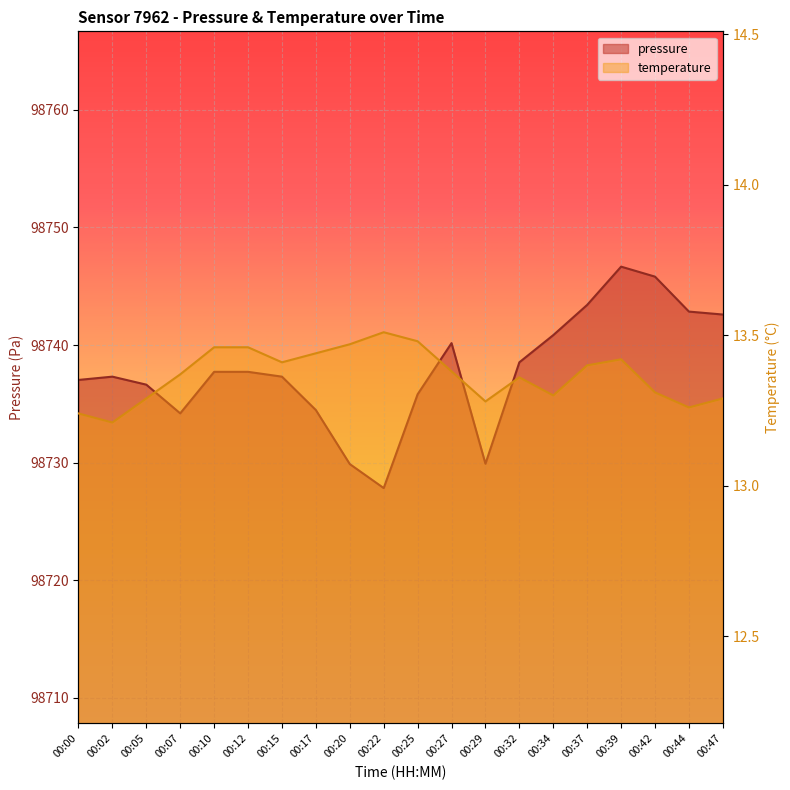

Which category has the highest value in the temperature series?

00:22